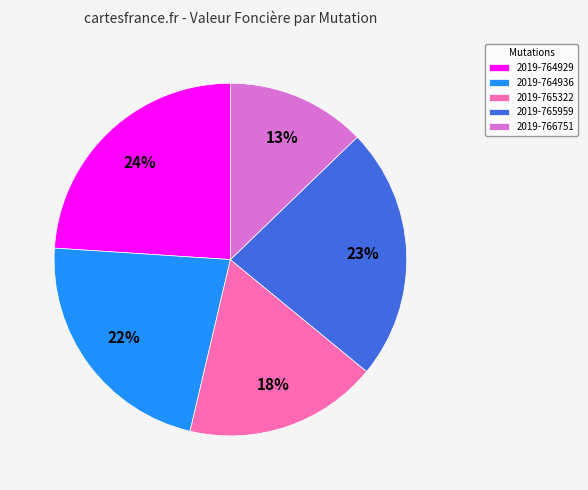

Rank the categories by value from lowest to highest.

2019-766751, 2019-765322, 2019-764936, 2019-765959, 2019-764929